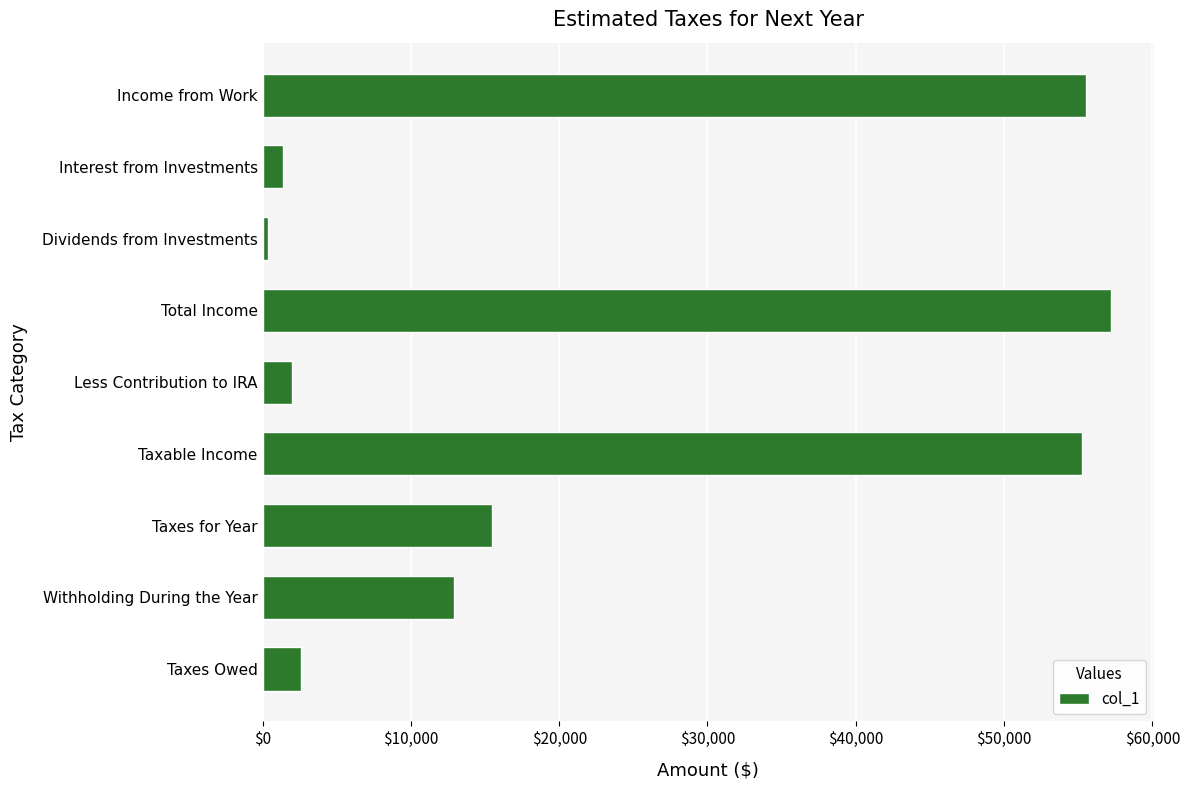

What is the label of the 2nd bar from the top?

Interest from Investments